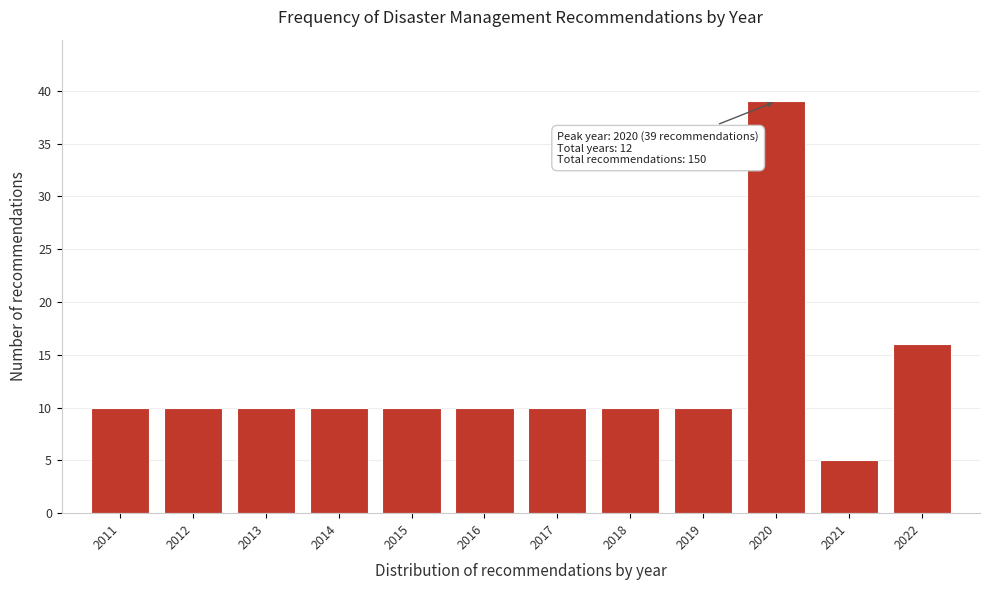

Reading right to left, extract all data points from this chart.

16	5	39	10	10	10	10	10	10	10	10	10